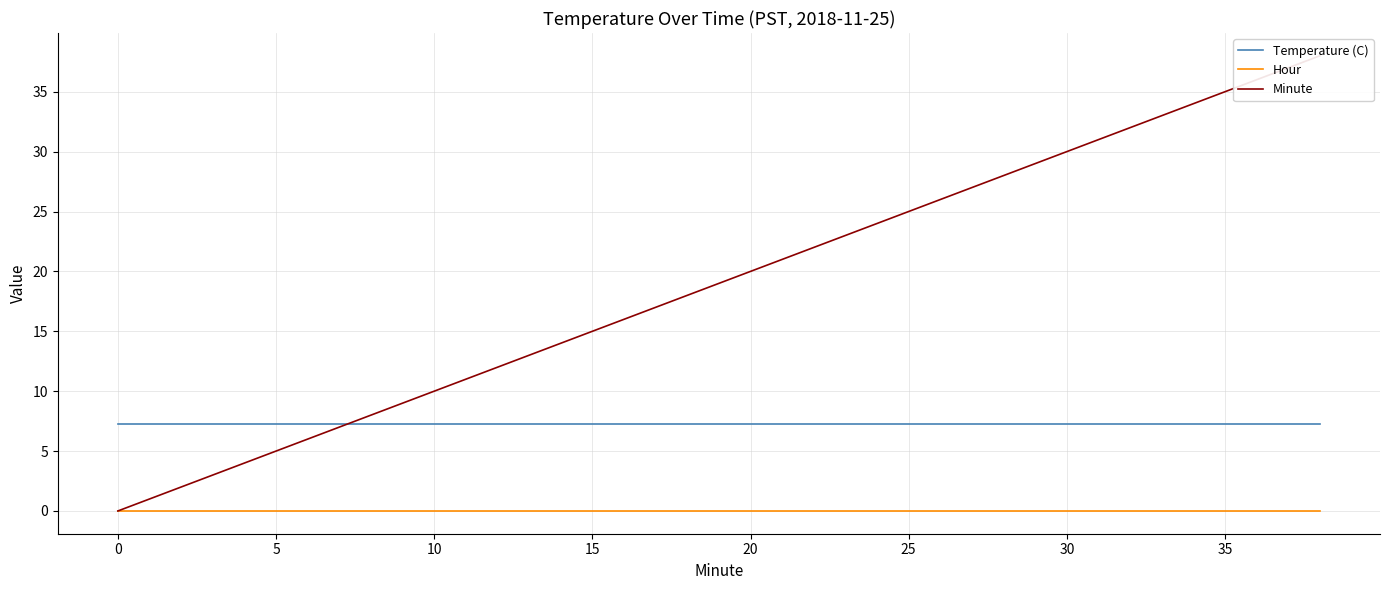

Is it true that Temperature (C) equals 7.3 at 0?

True